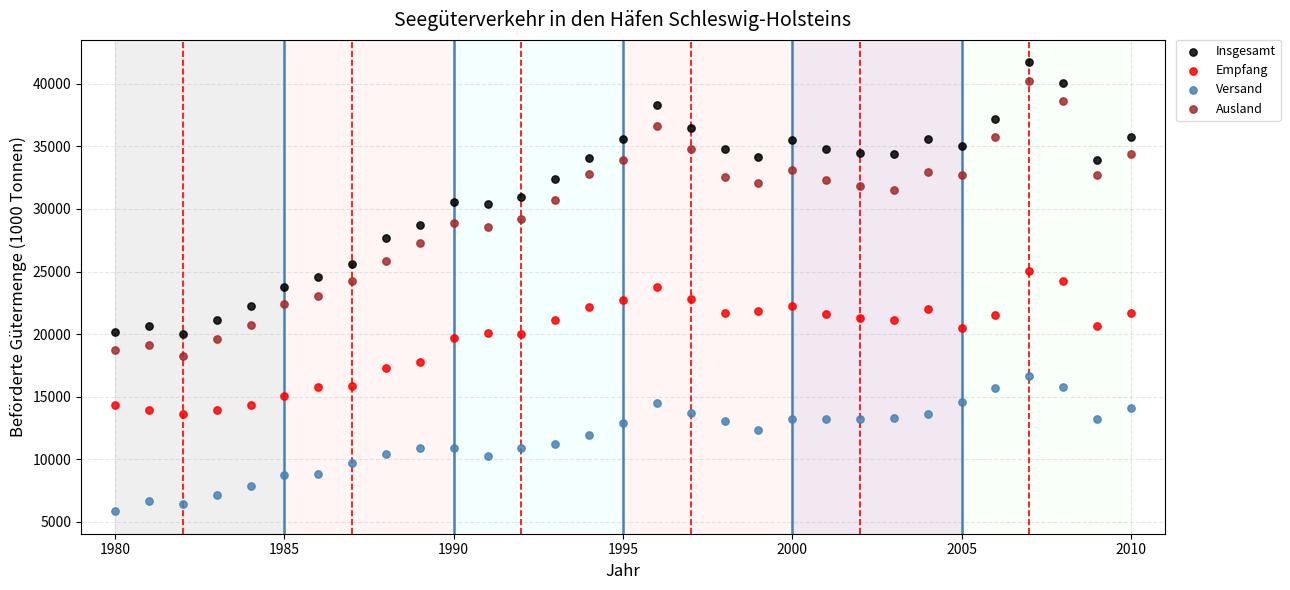

Which series reaches the minimum Y coordinate?

Versand